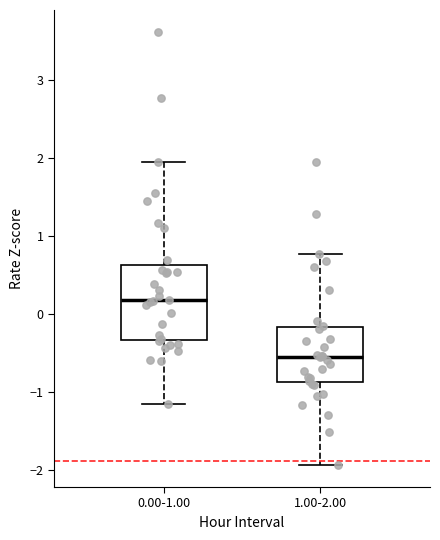

Reading left to right, transcribe this box plot: for each box, give where its median line is, the range the box spans, and where its two whiskers end, as read against the y-axis. The values are not printed on the chart, so give them approximately, as read against the axis.

0.00-1.00: median 0.2, box -0.3 to 0.6, whiskers -1.2 to 2.0
1.00-2.00: median -0.6, box -0.9 to -0.2, whiskers -1.9 to 0.8